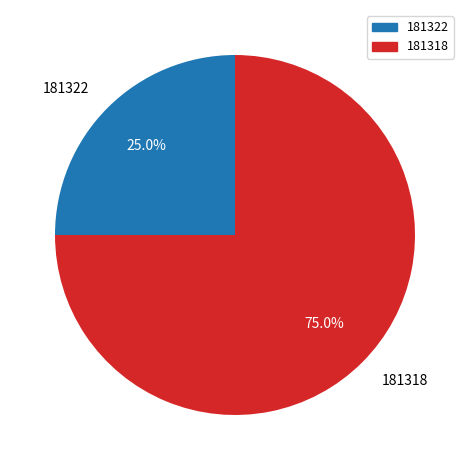

Do 181322 and 181318 together represent more than half of the pie?

Yes